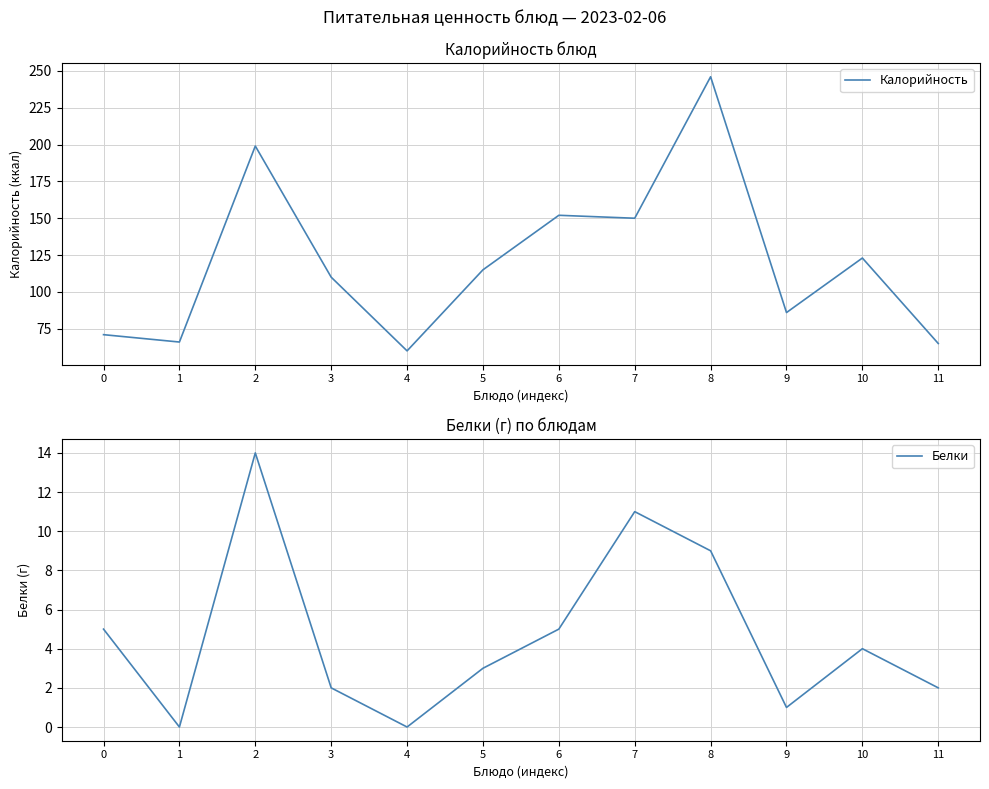

Which series changed the most between 1 and 11?

Белки